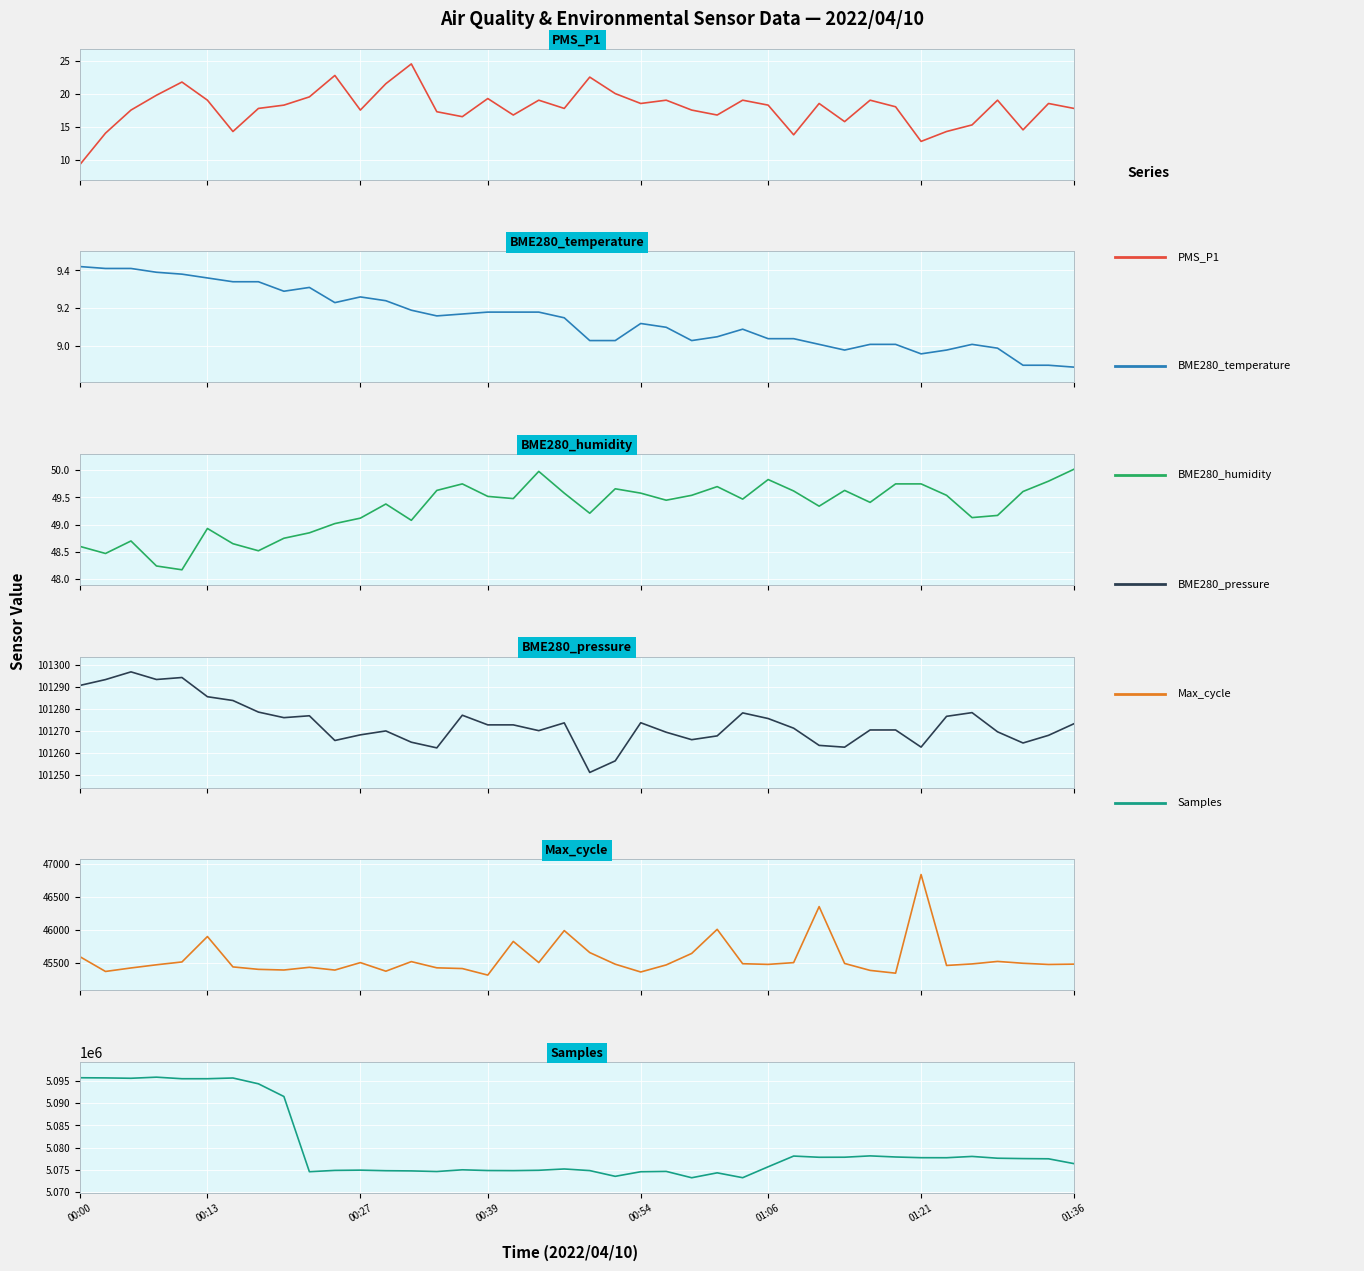

The BME280_humidity series shows 68.1 at 12. True or false?

False